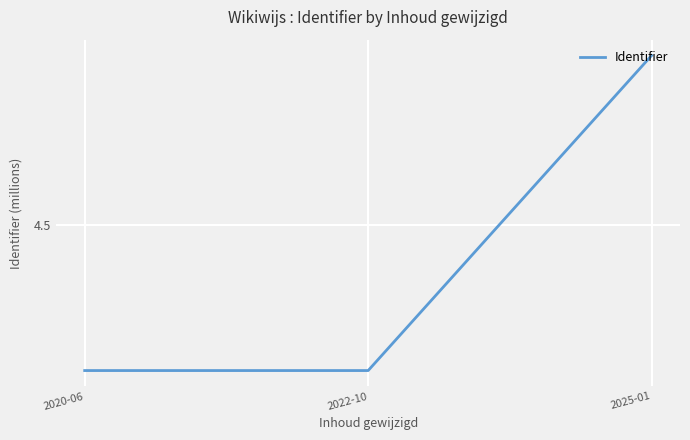

True or false: the data shows 2.4 at 2022-10.

False